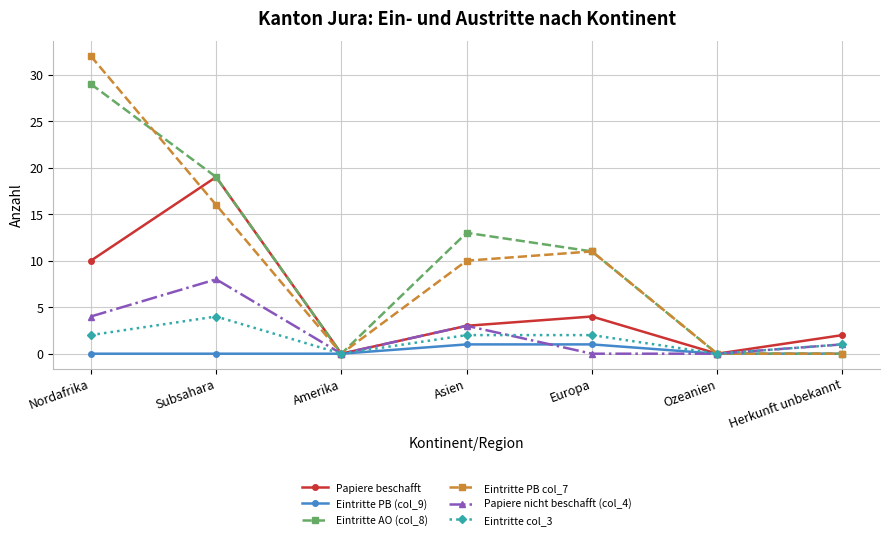

What is the value of the Papiere beschafft point at the 7th from the left?

2